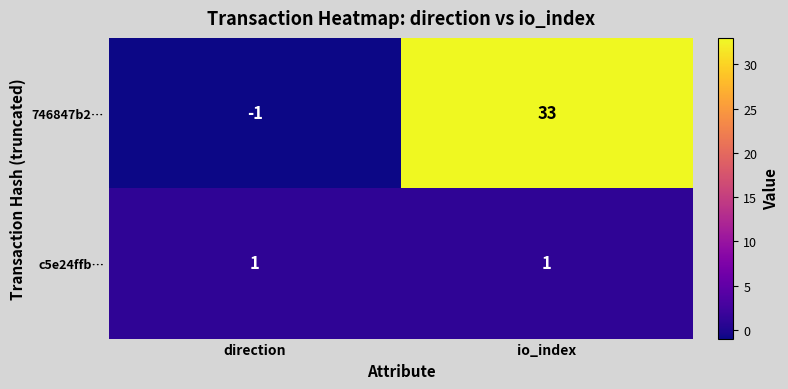

At direction, list the series in order from smallest to largest.

746847b2…, c5e24ffb…